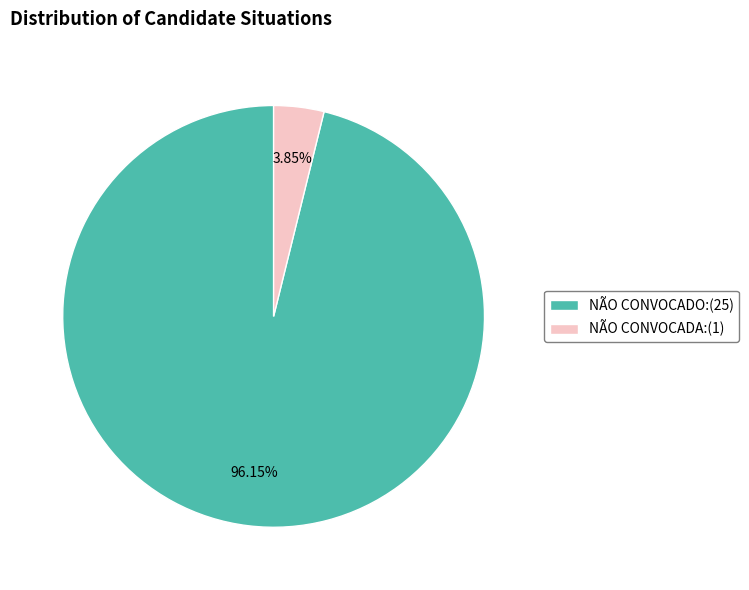

To the nearest percent, what is the combined percentage of NÃO CONVOCADO and NÃO CONVOCADA?

100%